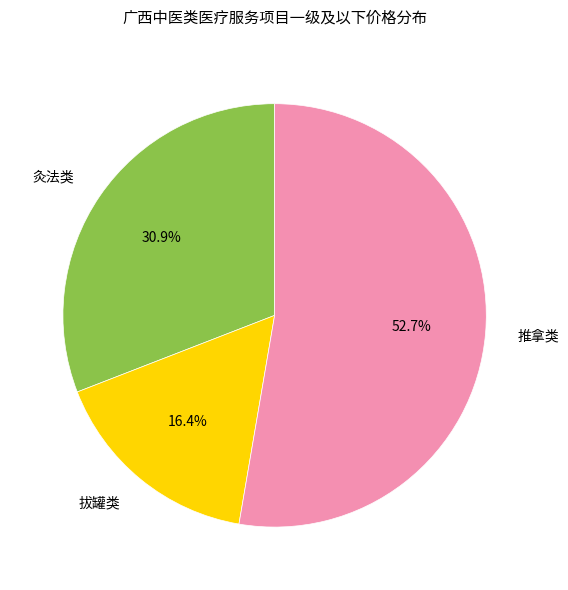

What percentage do 拔罐类 and 推拿类 together represent?

69.1%